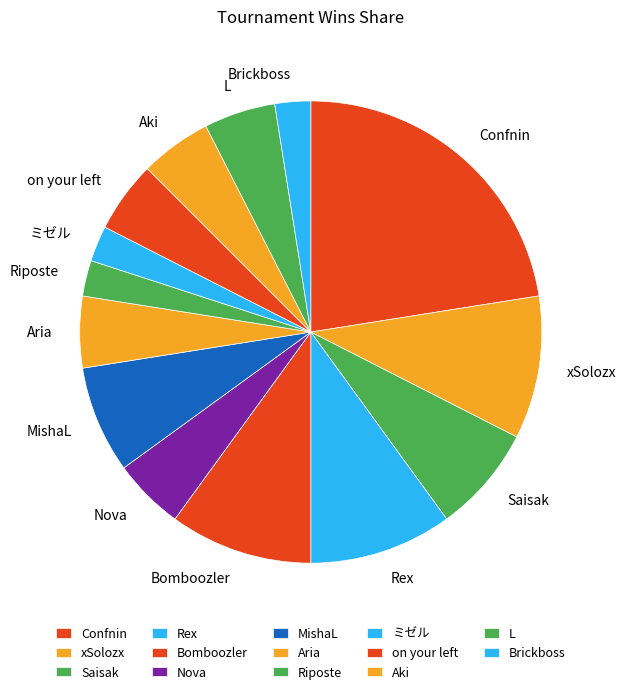

Is ミゼル the majority of the pie?

No